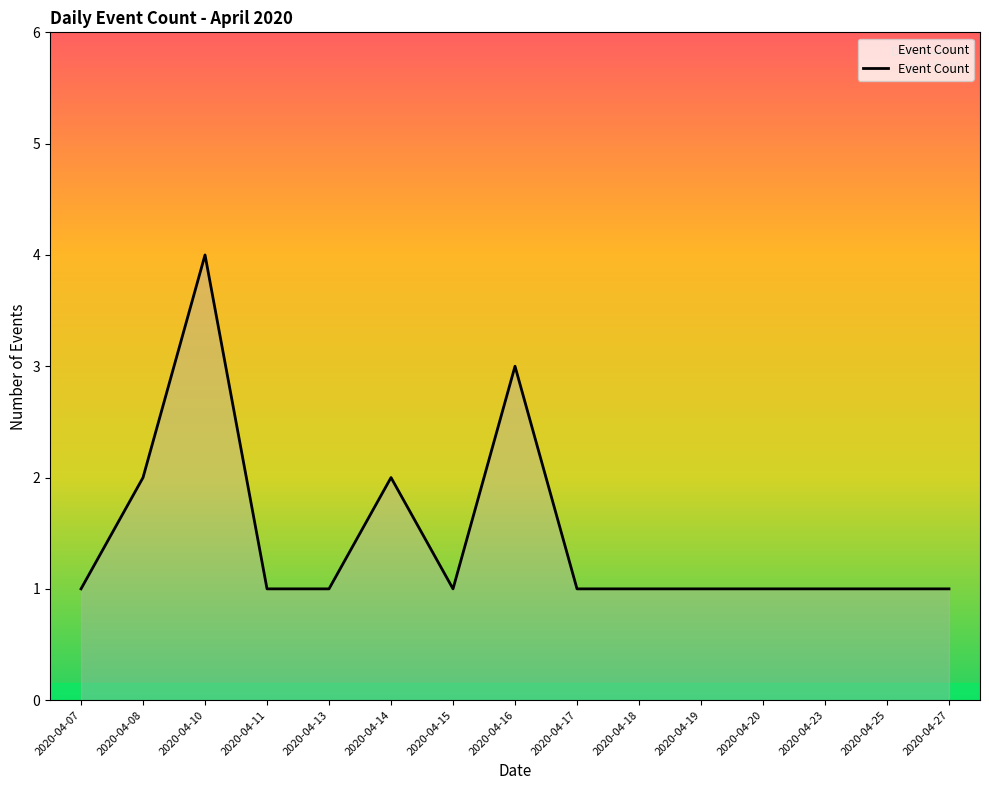

What is the difference between the maximum and minimum values?

3